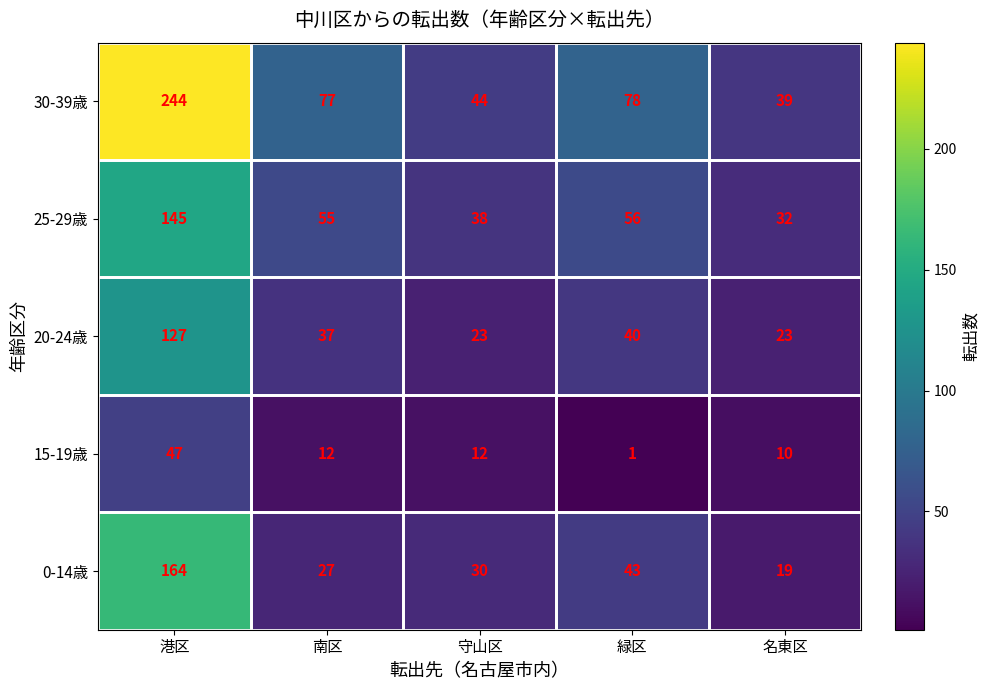

Which series has the widest spread of values?

30-39歳